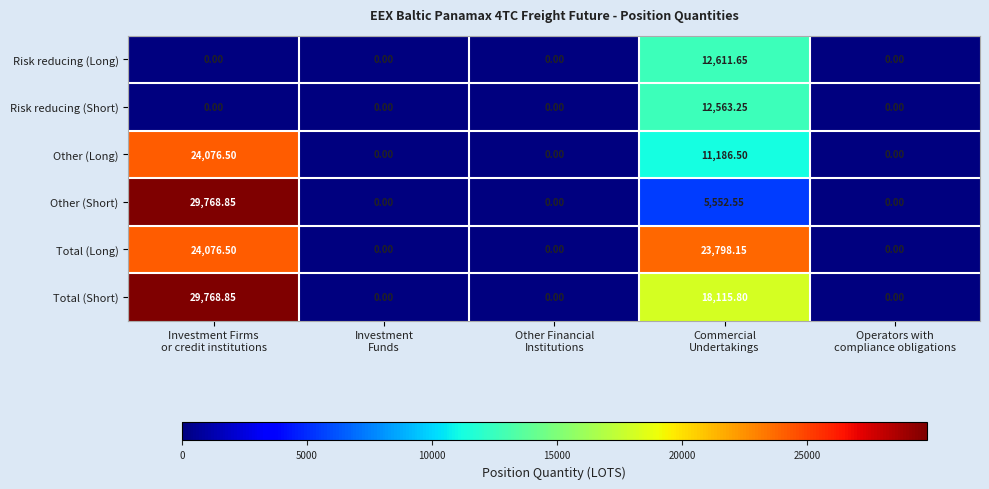

Which series has the largest total across all categories?

Total (Short)